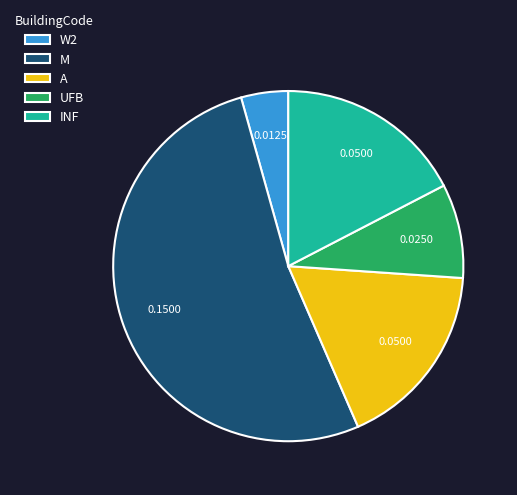

Which has a higher value, M or INF?

M